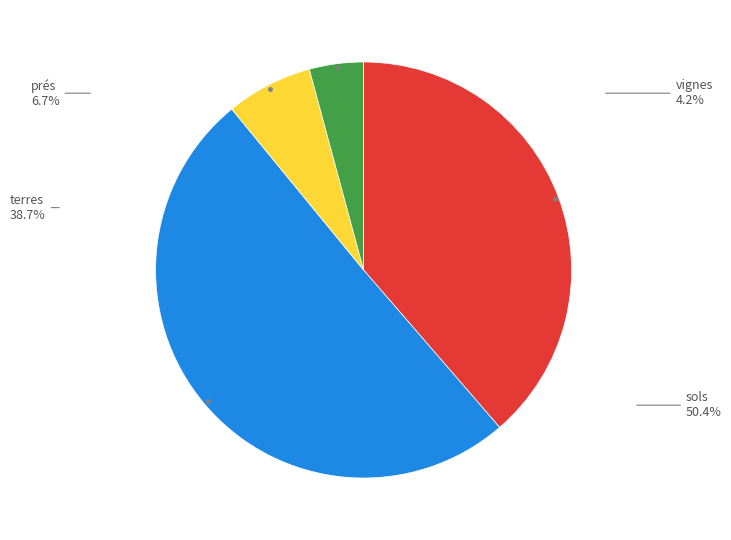

How many slices are in this pie chart?

4